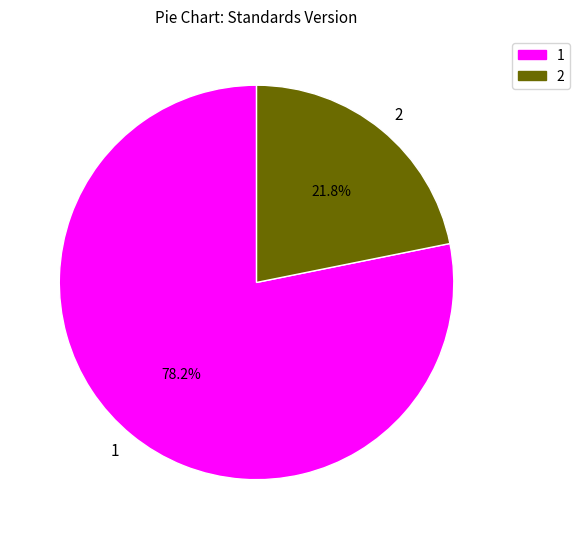

To the nearest percent, what is the combined percentage of 2 and 1?

100%